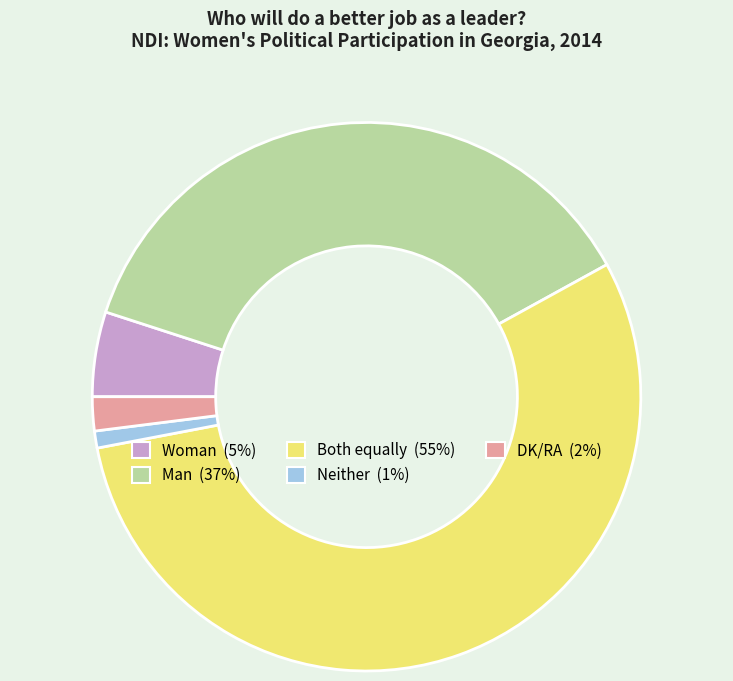

Rank the categories by value from lowest to highest.

Neither, DK/RA, Woman, Man, Both equally